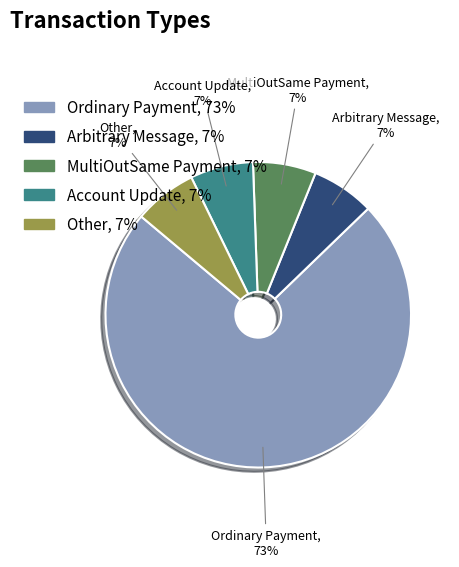

Which category accounts for the majority?

Ordinary Payment